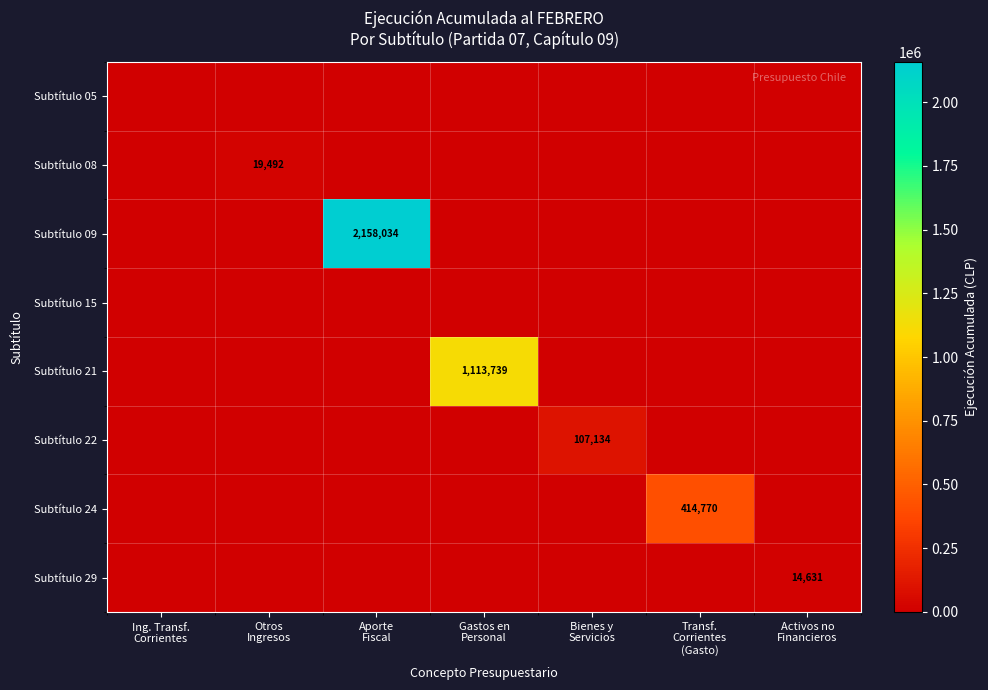

The value of Subtítulo 09 at Ing. Transf. Corrientes is 880695. True or false?

False